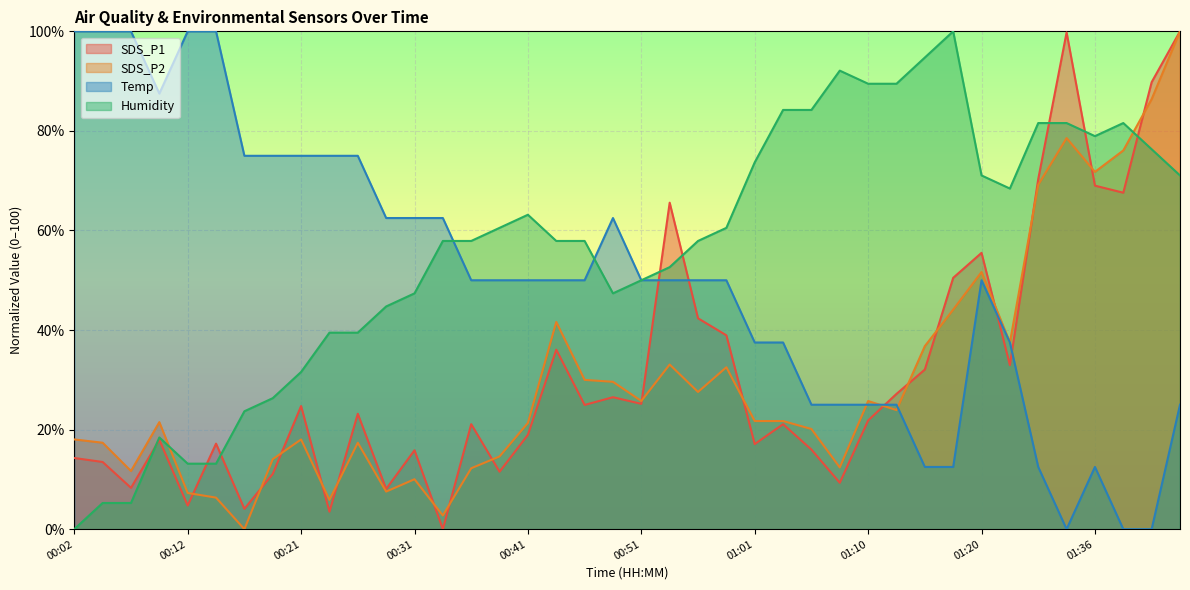

List the series in order of their peak value, highest first.

SDS_P1, SDS_P2, Temp, Humidity